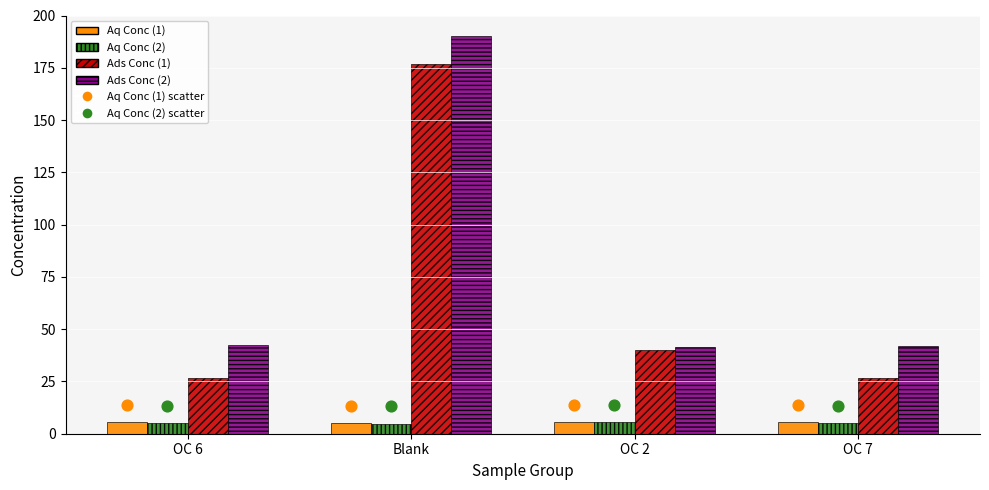

At how many categories does at least one series exceed 58?

1